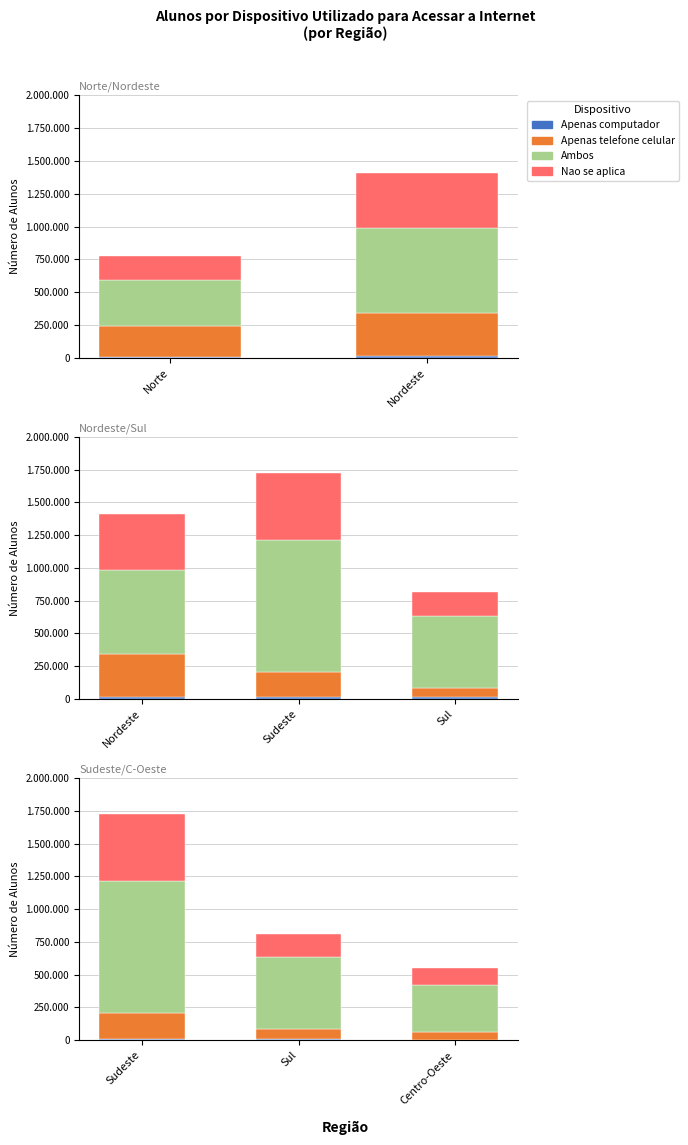

Is it true that Apenas computador equals 11824 at Sudeste?

True